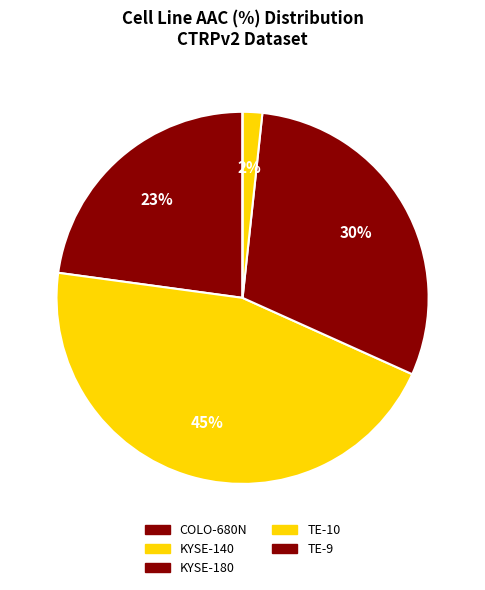

Rank the categories by value from lowest to highest.

TE-9, TE-10, COLO-680N, KYSE-180, KYSE-140